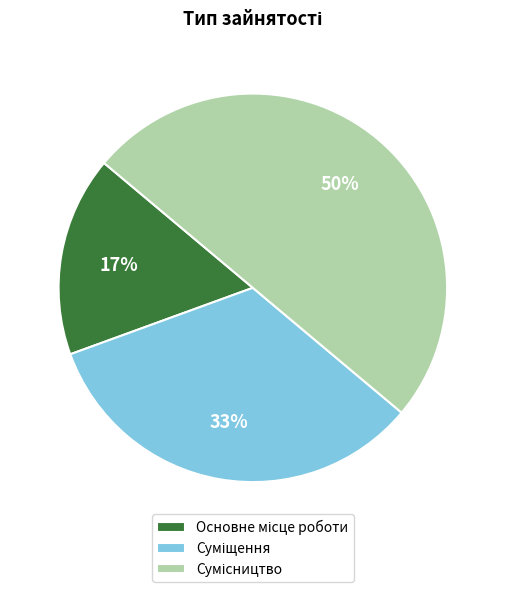

How many slices are in this pie chart?

3